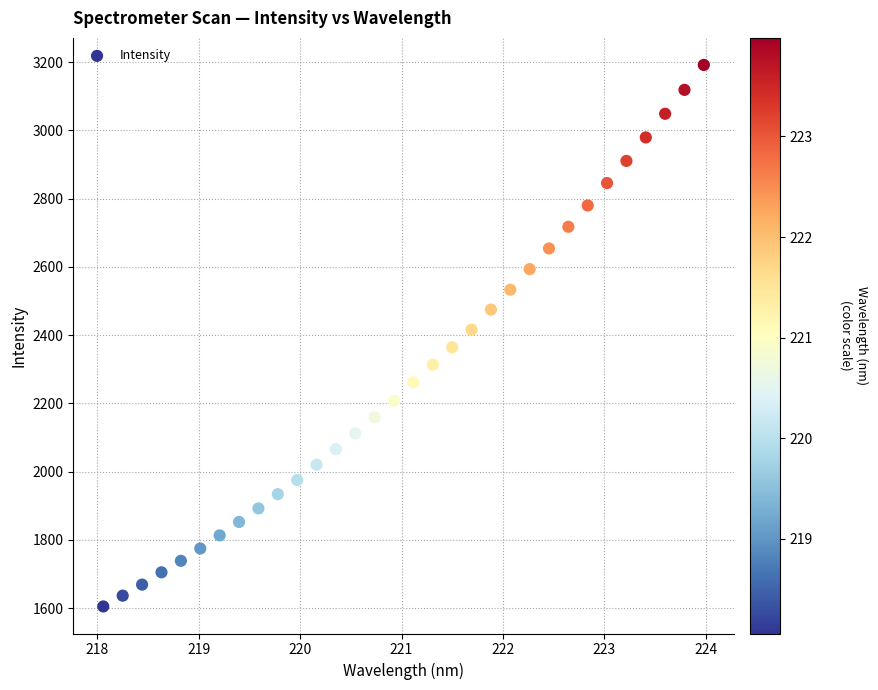

What is the range of X values (max minus min)?

5.9